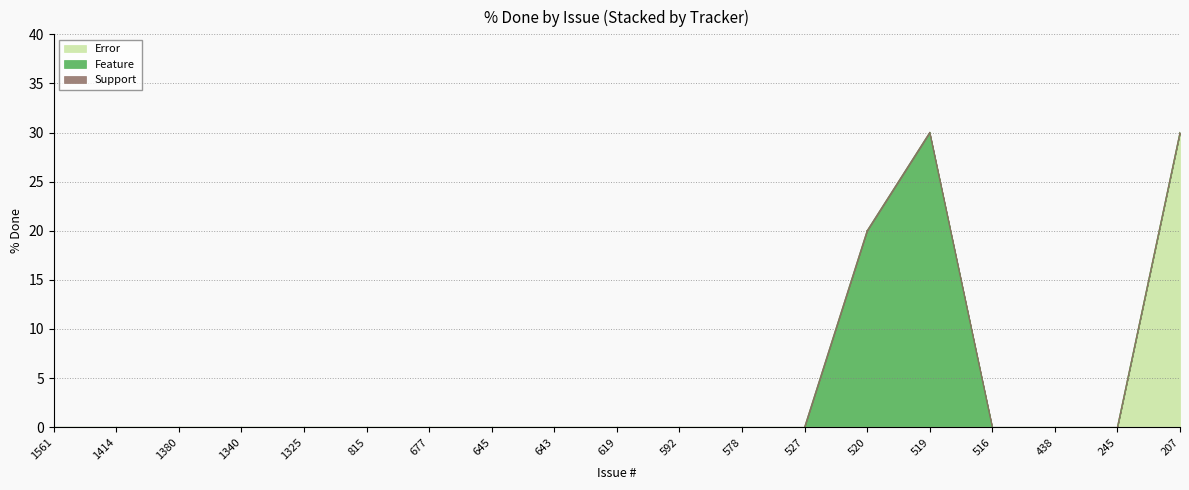

Rank the series by their maximum value, from highest to lowest.

Error, Feature, Support